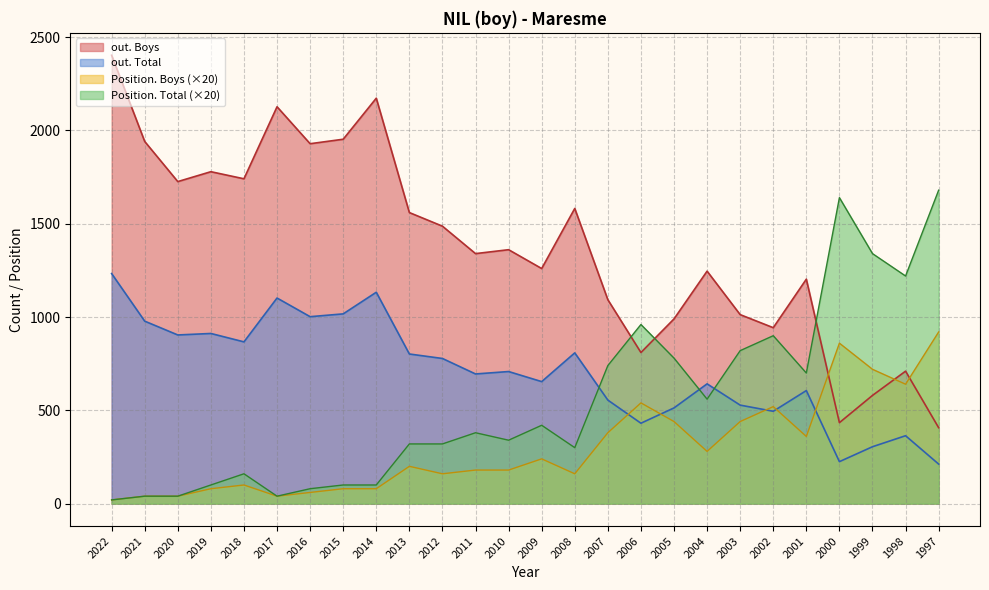

True or false: Position. Total has a value of 434 at 2013.

False